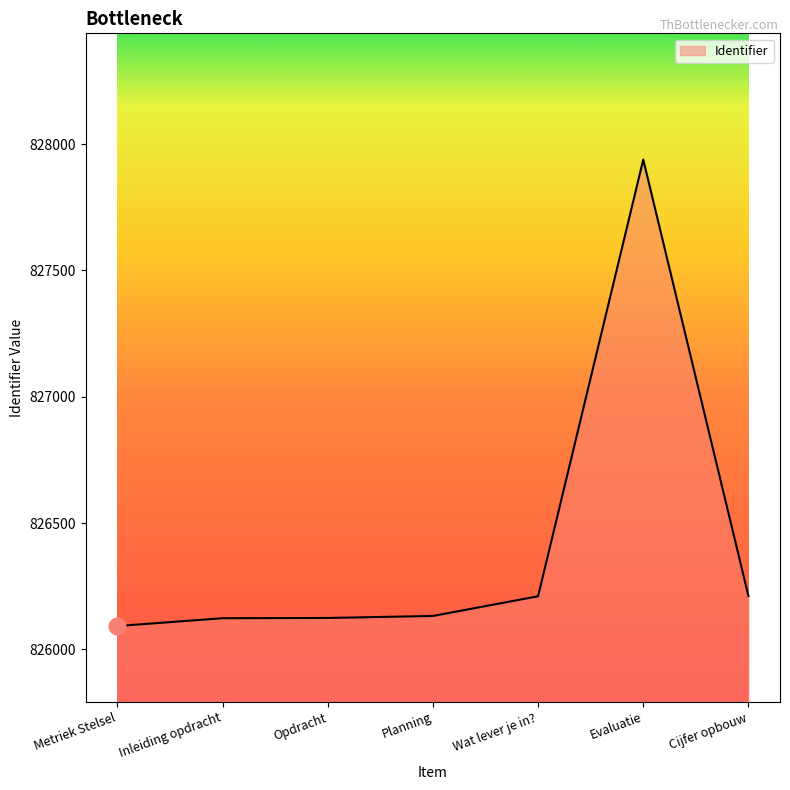

What is the average value?

826404